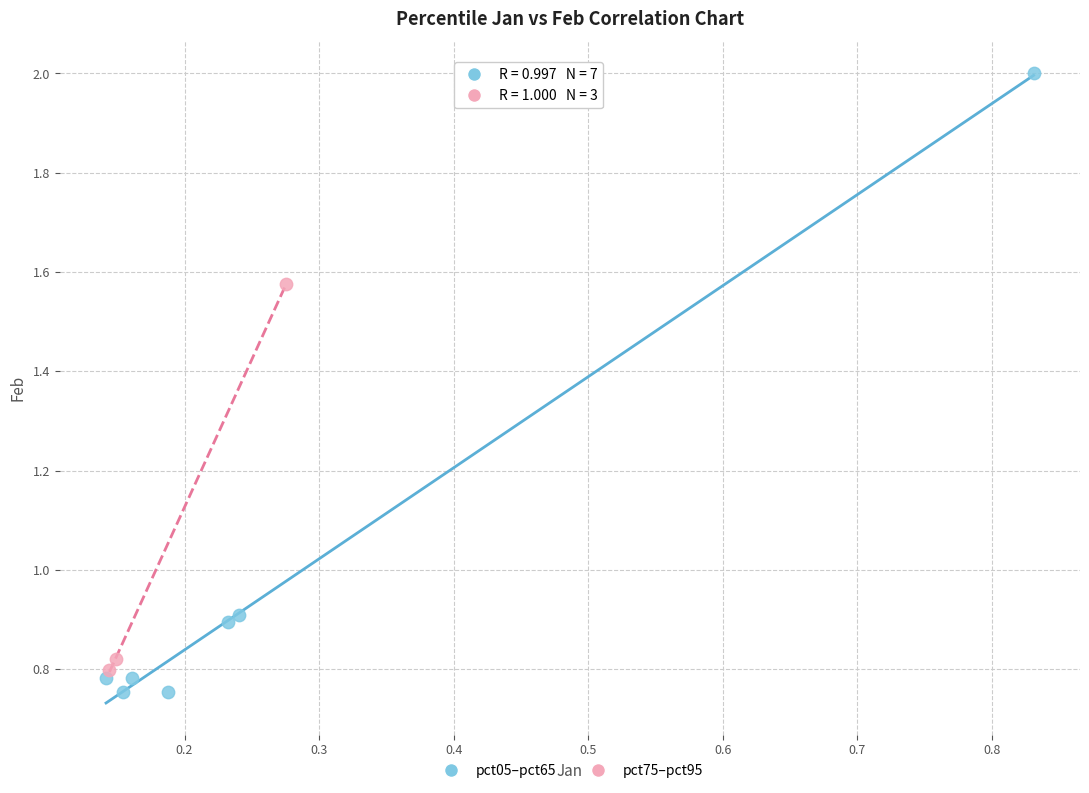

Which series has the widest spread of Y values?

pct05–pct65